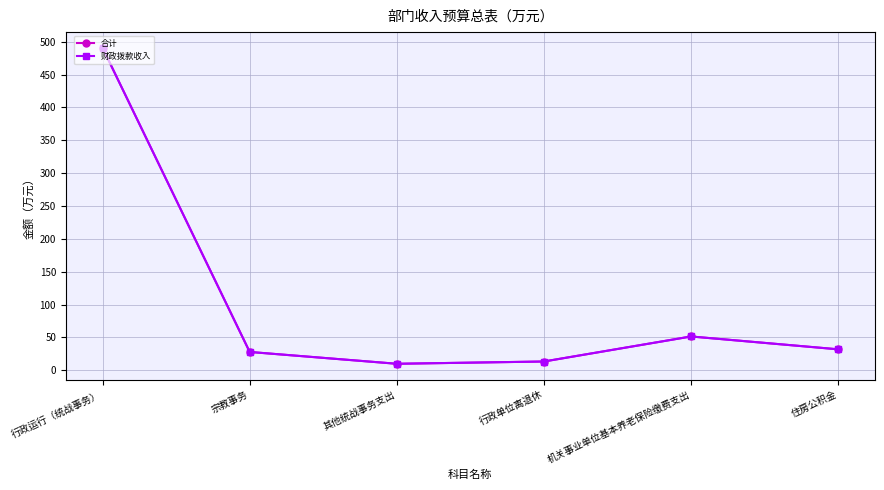

Reading left to right, transcribe all the data shown in this chart.

合计: 行政运行（统战事务）=490.7	宗教事务=28.0	其他统战事务支出=10.0	行政单位离退休=13.5	机关事业单位基本养老保险缴费支出=51.6	住房公积金=32.0
财政拨款收入: 行政运行（统战事务）=490.7	宗教事务=28.0	其他统战事务支出=10.0	行政单位离退休=13.5	机关事业单位基本养老保险缴费支出=51.6	住房公积金=32.0